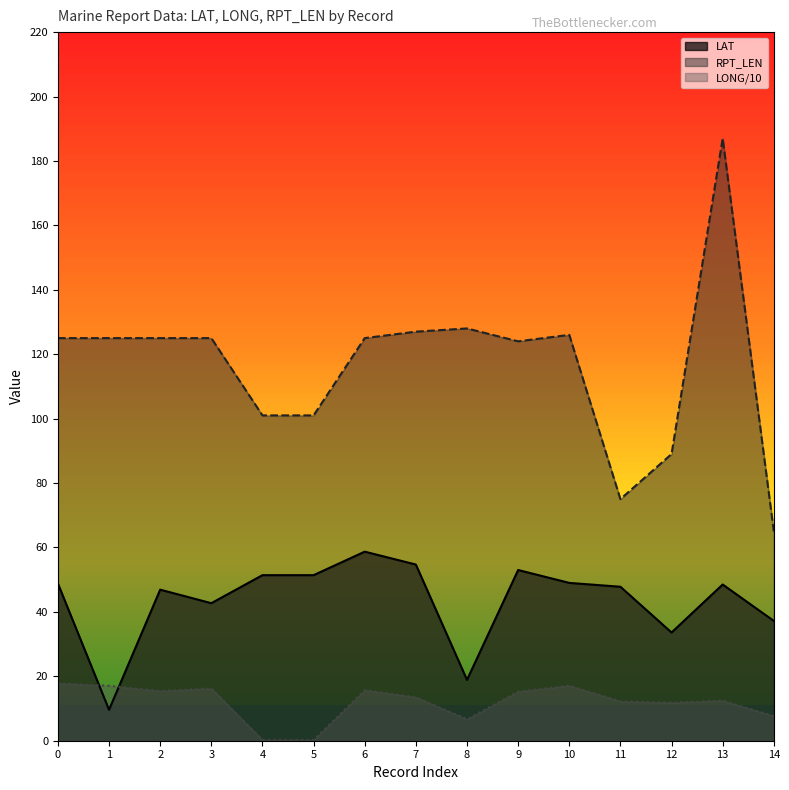

What is the value of the RPT_LEN point at the 6th from the left?

101.0